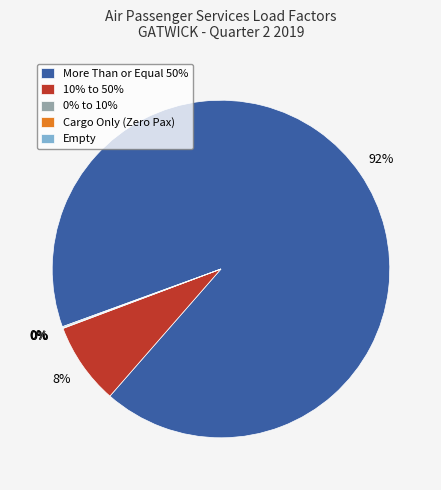

Is there any slice that represents more than half of the pie?

Yes